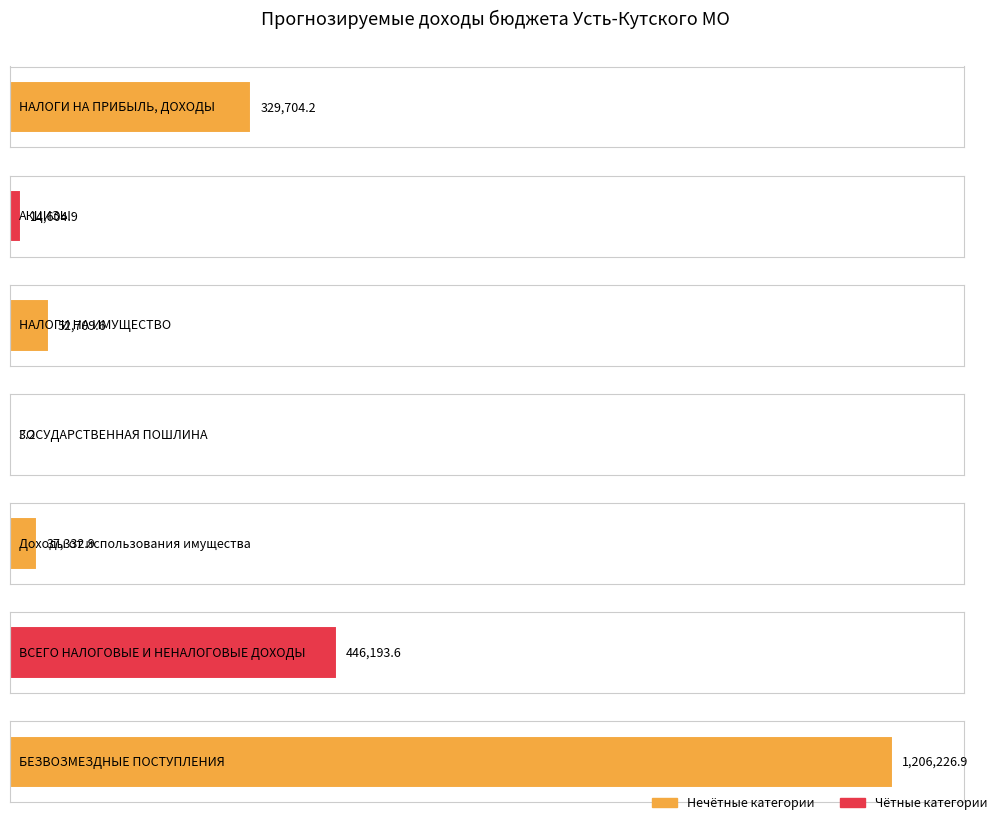

At which category does the chart reach its peak across all series?

БЕЗВОЗМЕЗДНЫЕ ПОСТУПЛЕНИЯ